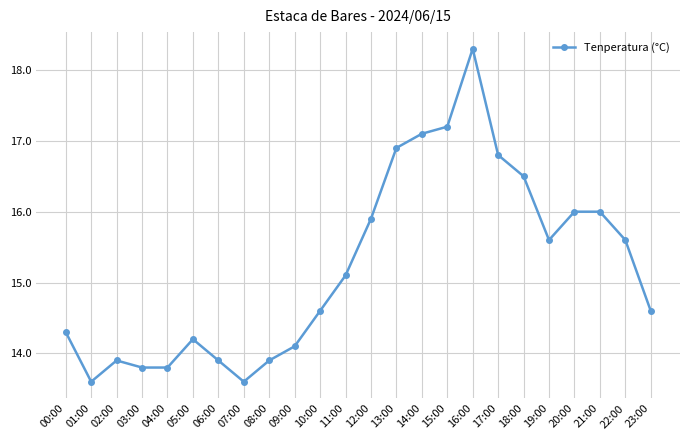

The value at 23:00 is 14.6. True or false?

True